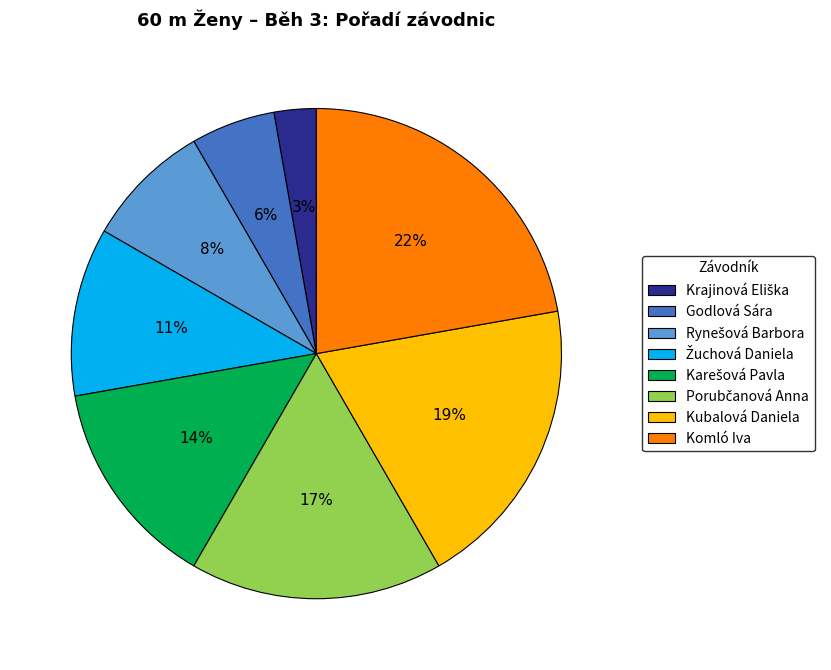

To the nearest percent, what portion does Komló Iva represent?

22%